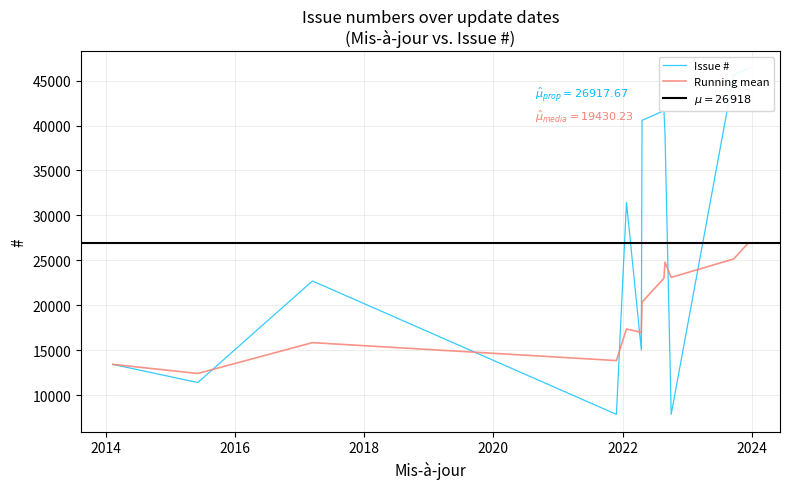

What is the minimum value for Running mean?

12409.0